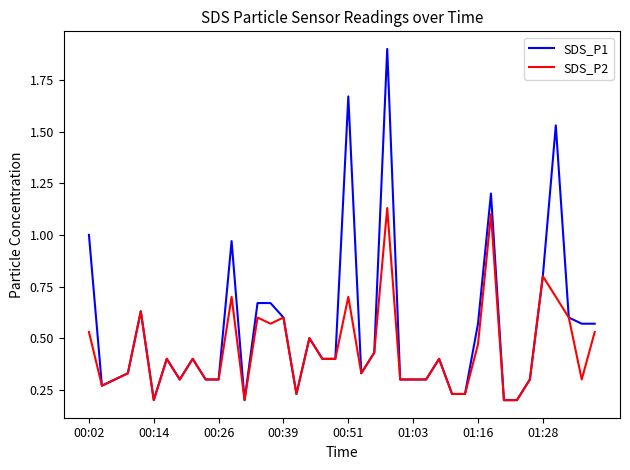

Which series has the largest total across all categories?

SDS_P1